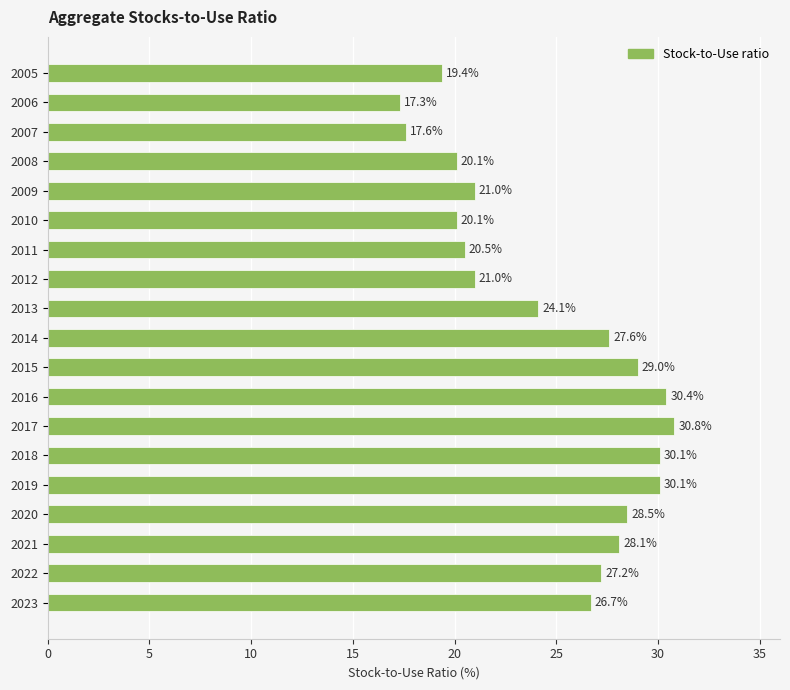

Count the number of values greater than 26.

10